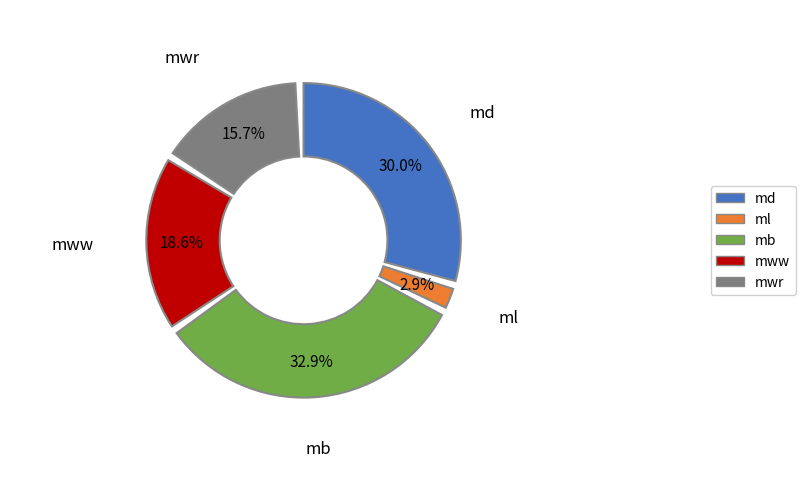

Does any single category account for the majority?

No